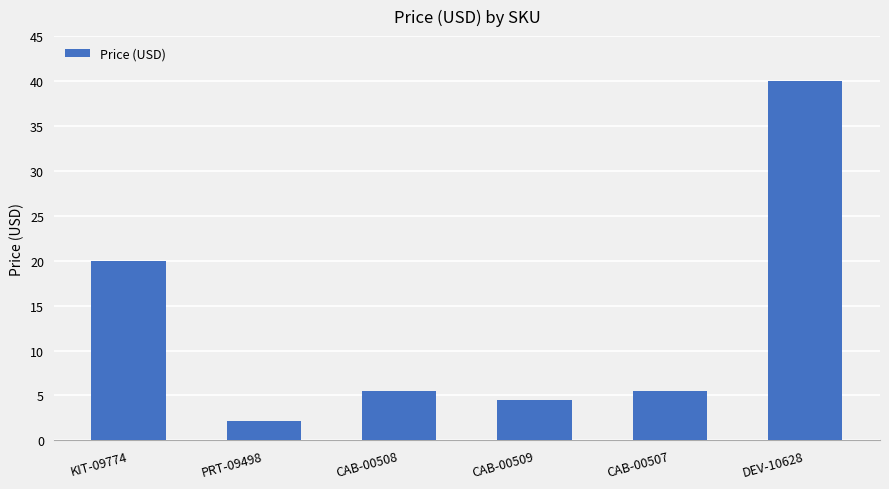

At which category does the chart reach its peak across all series?

DEV-10628